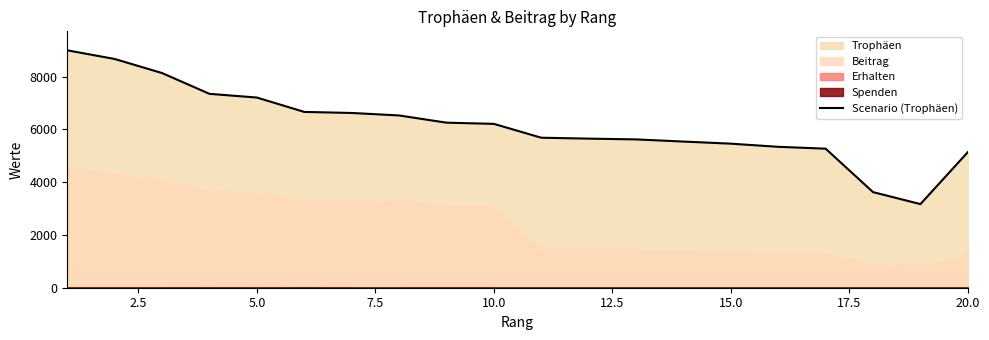

What is the minimum value for Scenario (Trophäen)?

3170